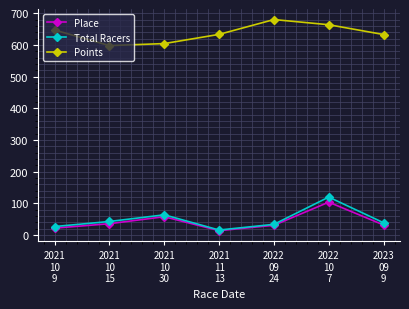

How many lines are shown in the chart?

3